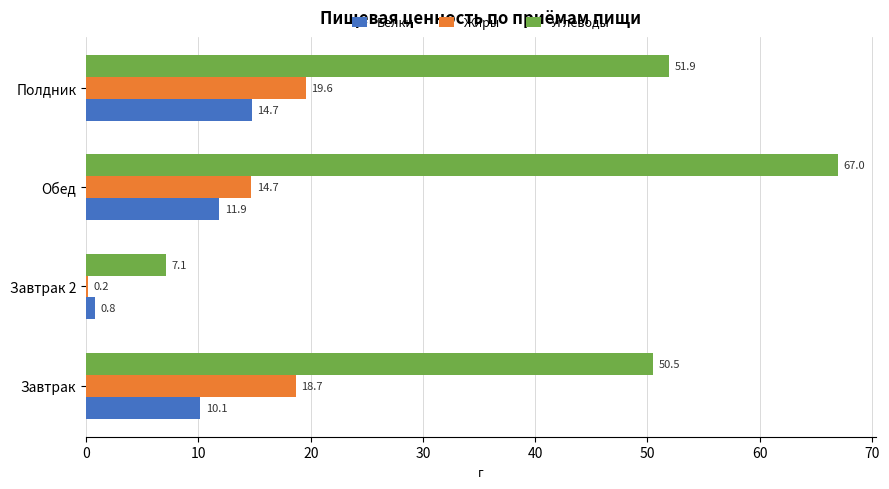

Which label corresponds to the largest value in the chart?

Обед